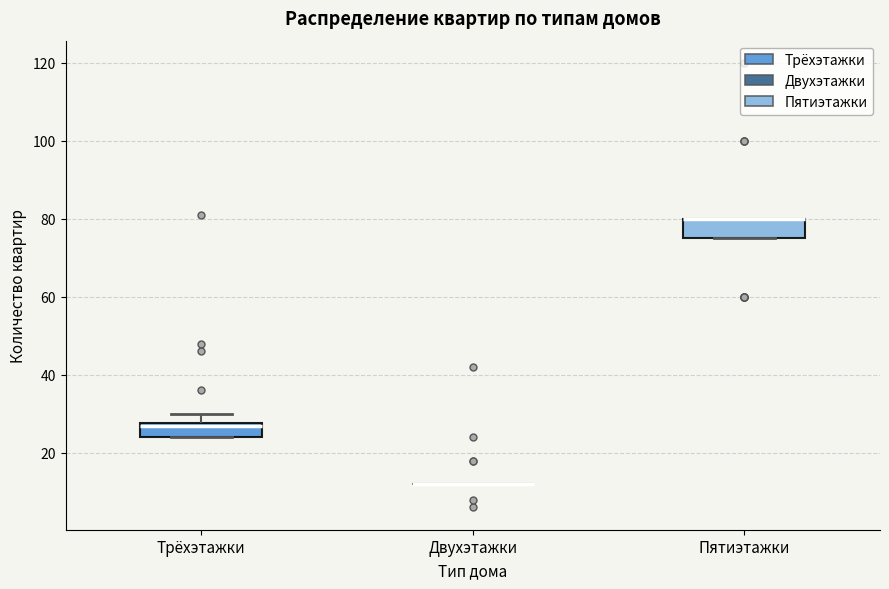

Reading left to right, read every box against the y-axis: the position of its median line, the range the box covers, and the ends of its whiskers. The values are not printed on the chart, so give them approximately, as read against the axis.

Трёхэтажки: median 28 (just below the box's upper edge), box 24 to 28, whiskers 24 to 30
Двухэтажки: box collapsed to a line at 12, whiskers 12 to 12
Пятиэтажки: median 80 (drawn on the box's upper edge), box 76 to 80, whiskers 76 to 80